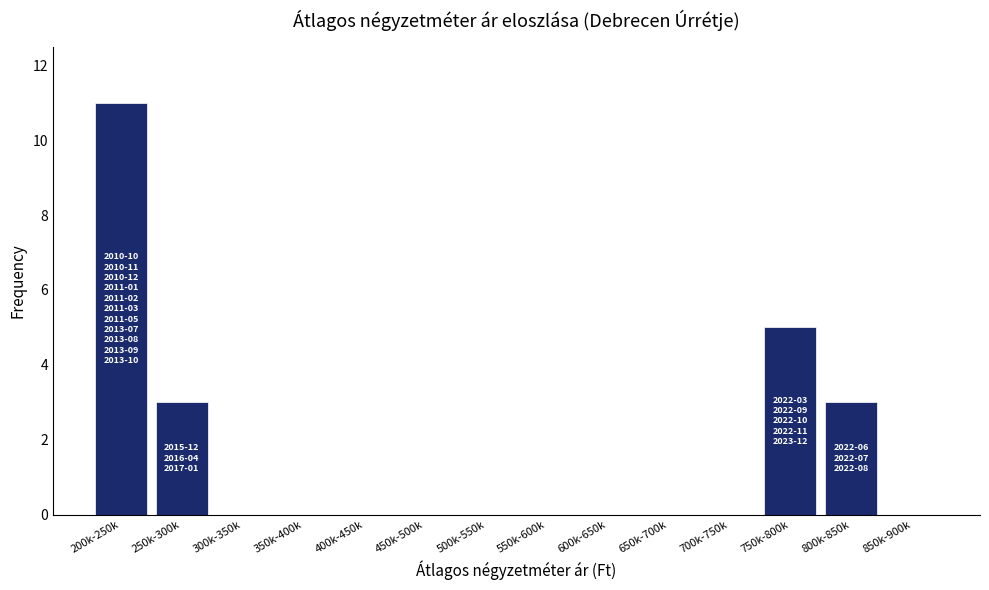

Reading left to right, list all the values displayed in this chart.

200k-250k=11	250k-300k=3	300k-350k=0	350k-400k=0	400k-450k=0	450k-500k=0	500k-550k=0	550k-600k=0	600k-650k=0	650k-700k=0	700k-750k=0	750k-800k=5	800k-850k=3	850k-900k=0